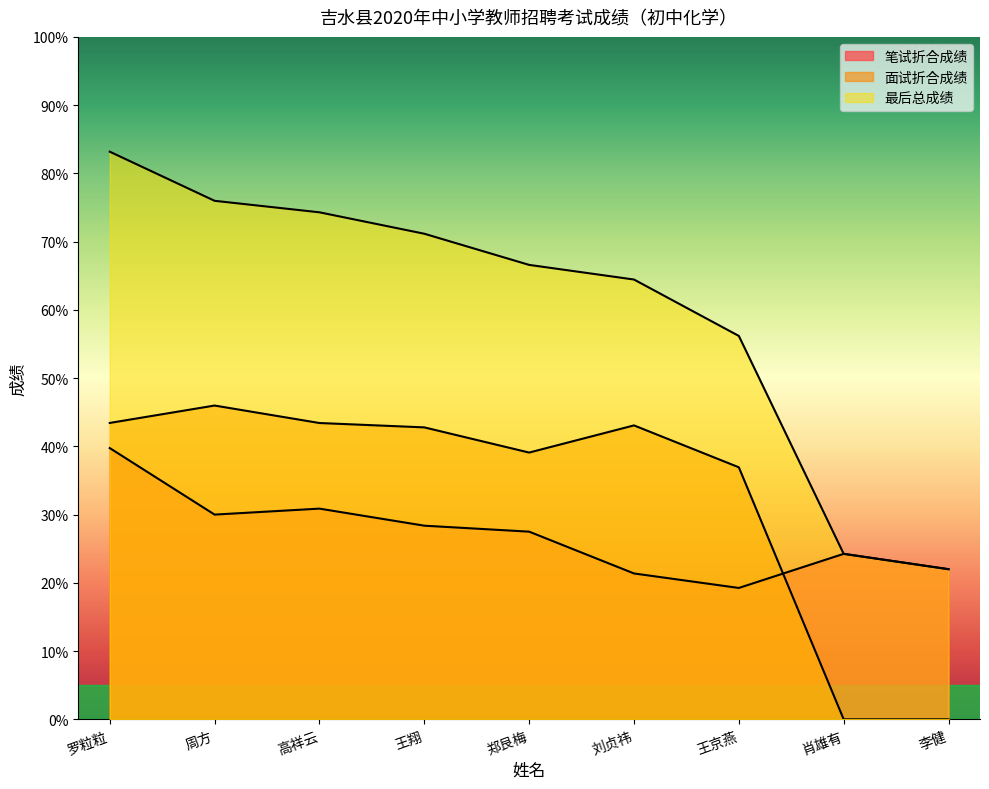

Which has a higher value, 肖雄有 or 李健?

肖雄有